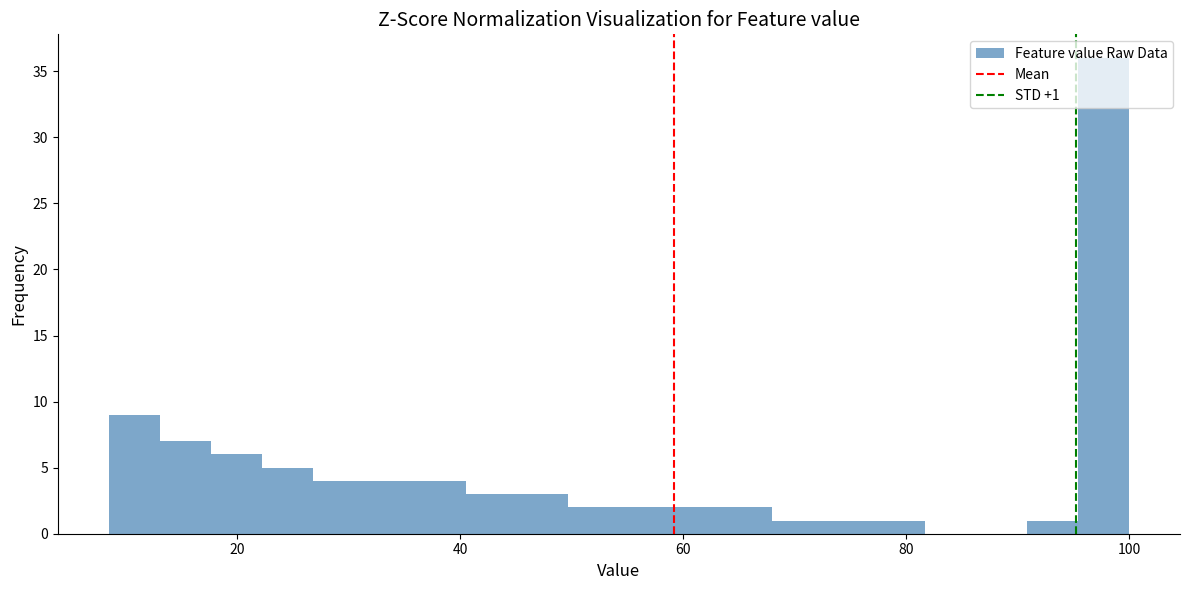

Read against the x-axis, roughly where is the centre of the tallest bar?

98